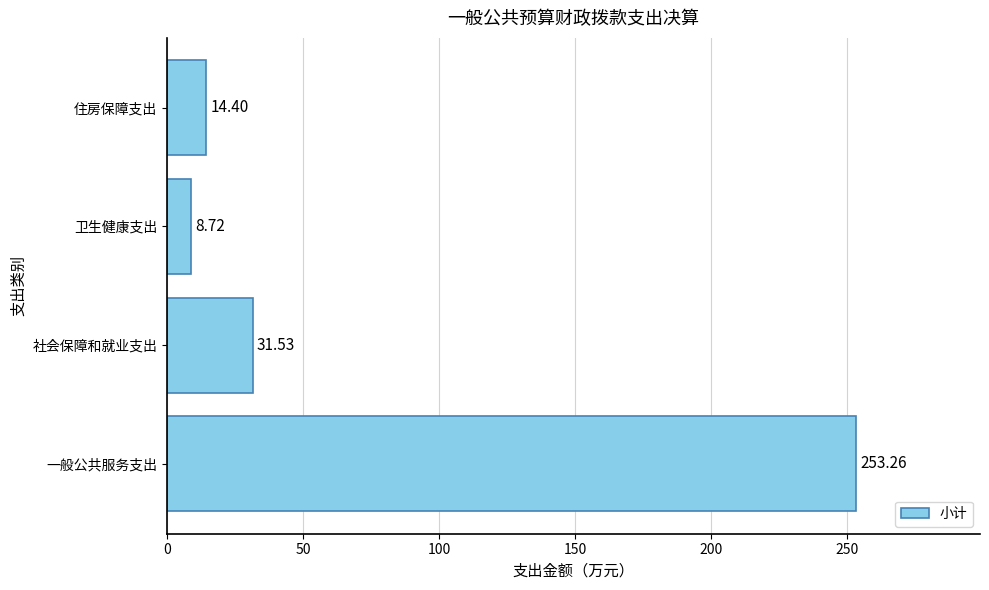

Does the chart contain stacked bars?

No